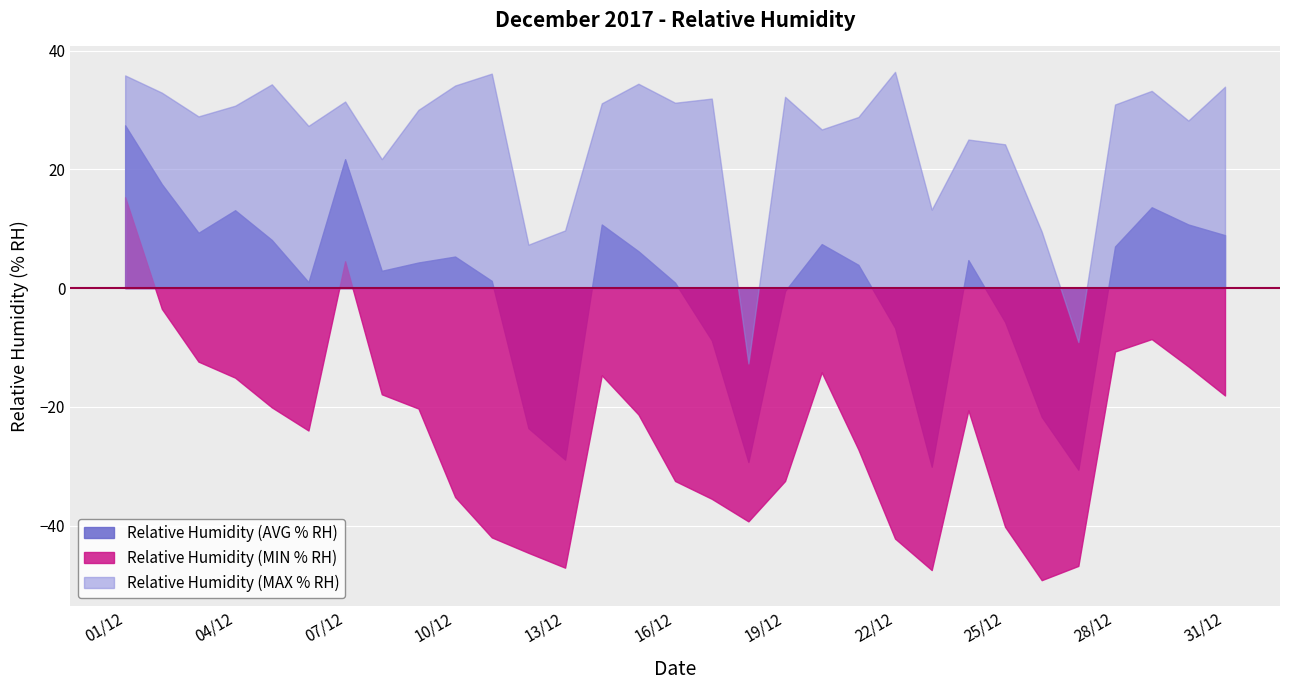

List the series in order of their peak value, highest first.

Relative Humidity (MAX % RH), Relative Humidity (AVG % RH), Relative Humidity (MIN % RH)